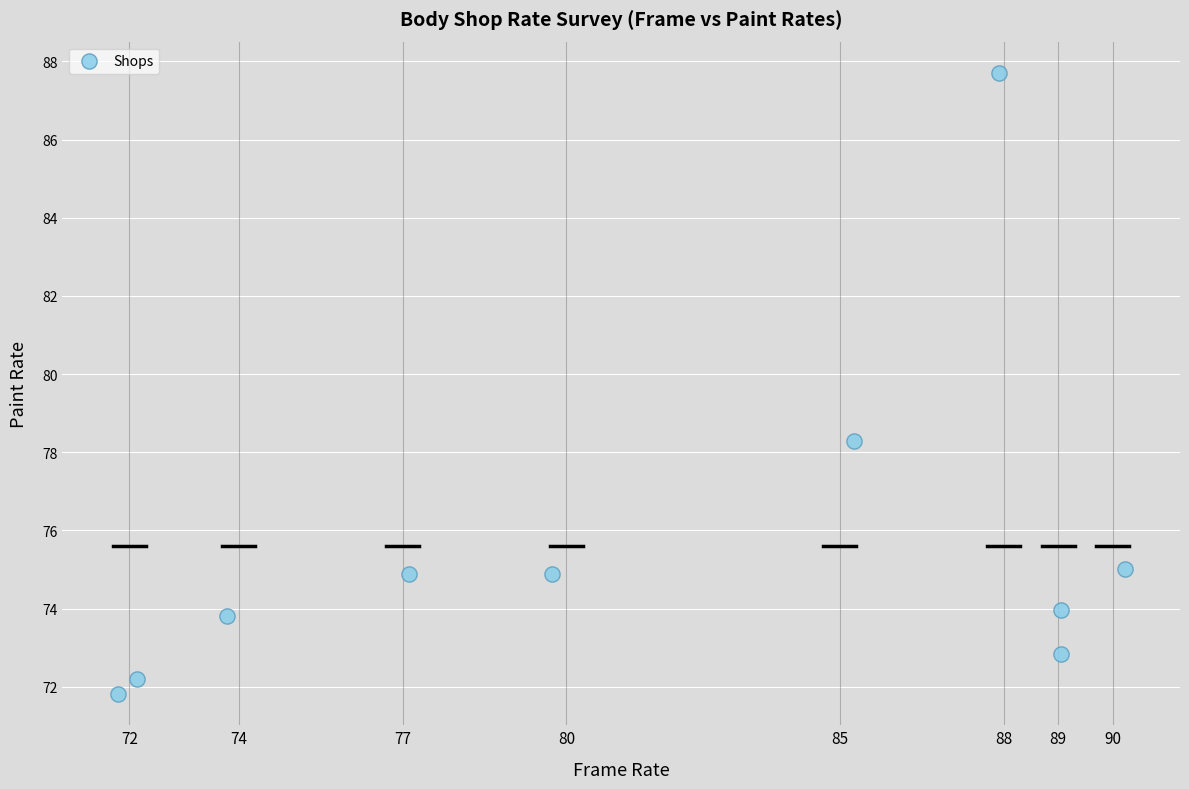

What is the average Y value?

75.5